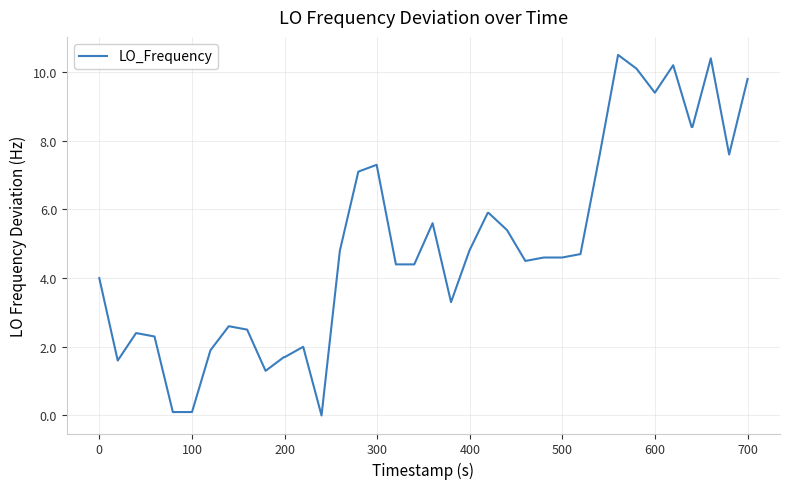

What is the difference between the maximum and minimum values?

10.5